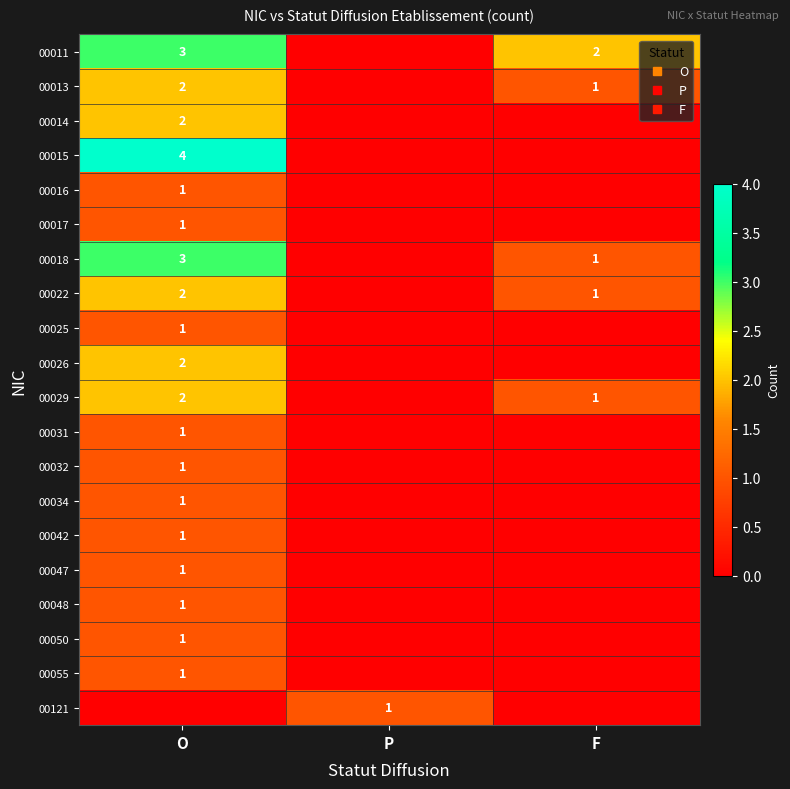

What is the spread (max minus min) of values at O?

4